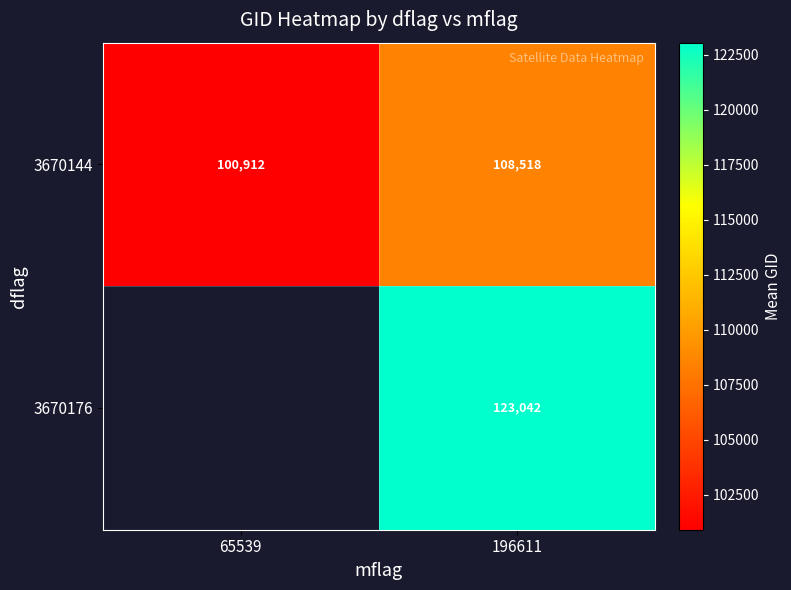

What is the difference between the 3670144 values at 196611 and 65539?

7606